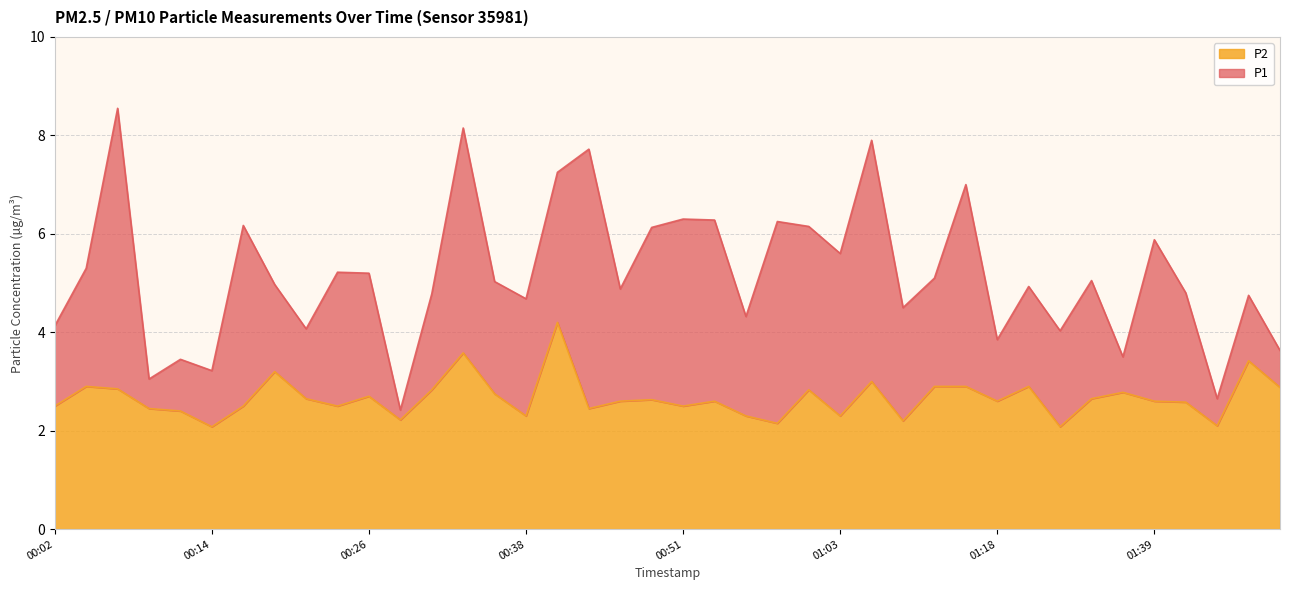

Rank the series by their maximum value, from lowest to highest.

P2, P1